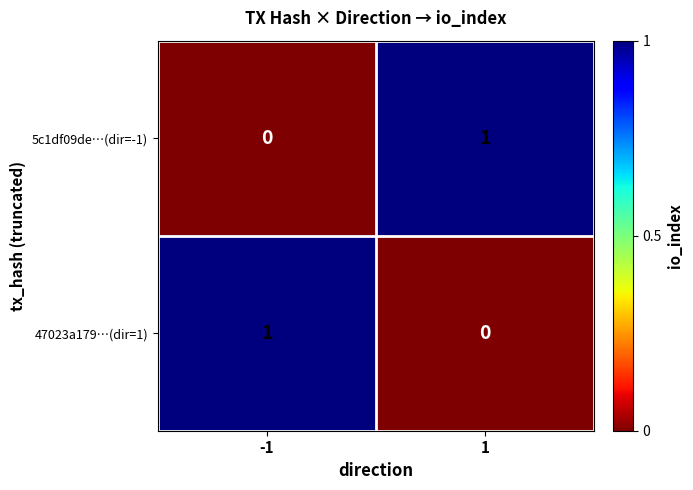

The value of 47023a179…(dir=1) at 1 is 0. True or false?

True